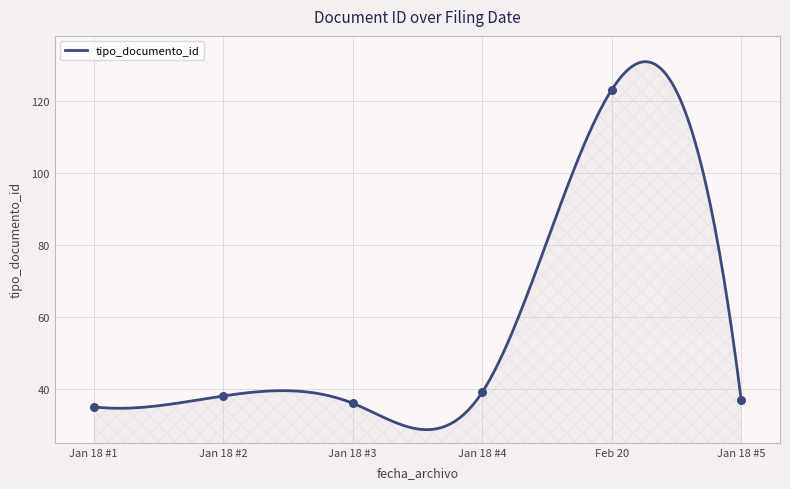

What is the lowest value of the tipo_documento_id series?

28.6